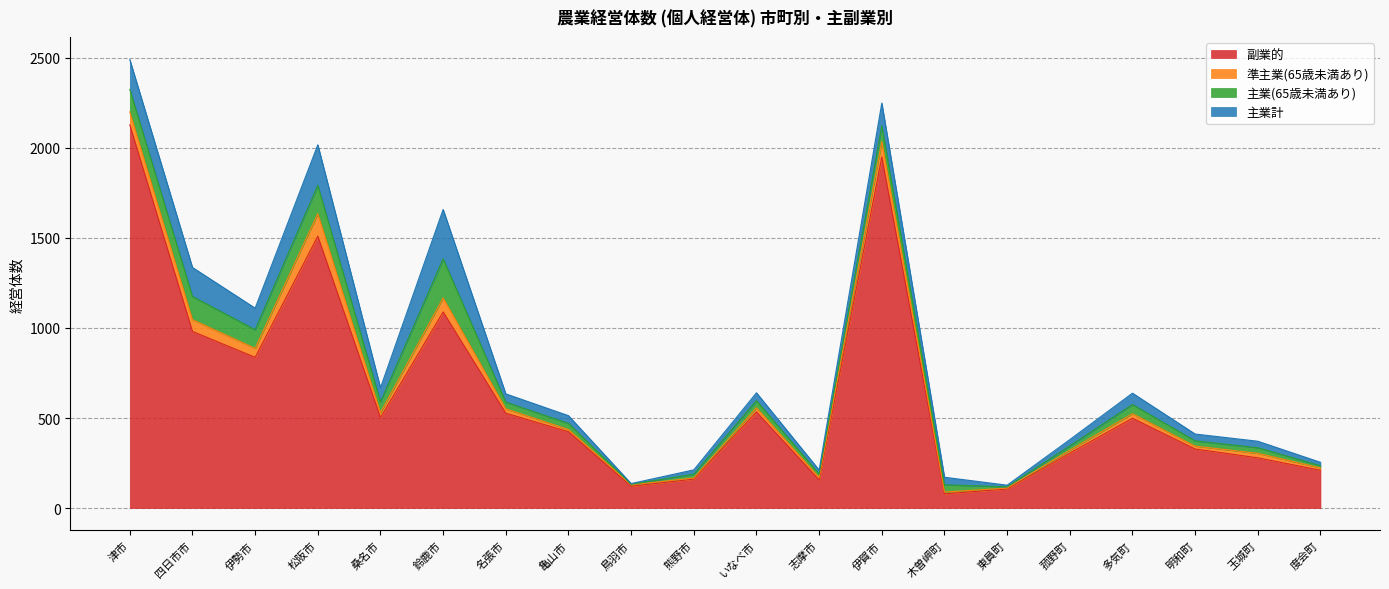

After their last crossing, which series has the higher values: 準主業(65歳未満あり) or 主業計?

主業計